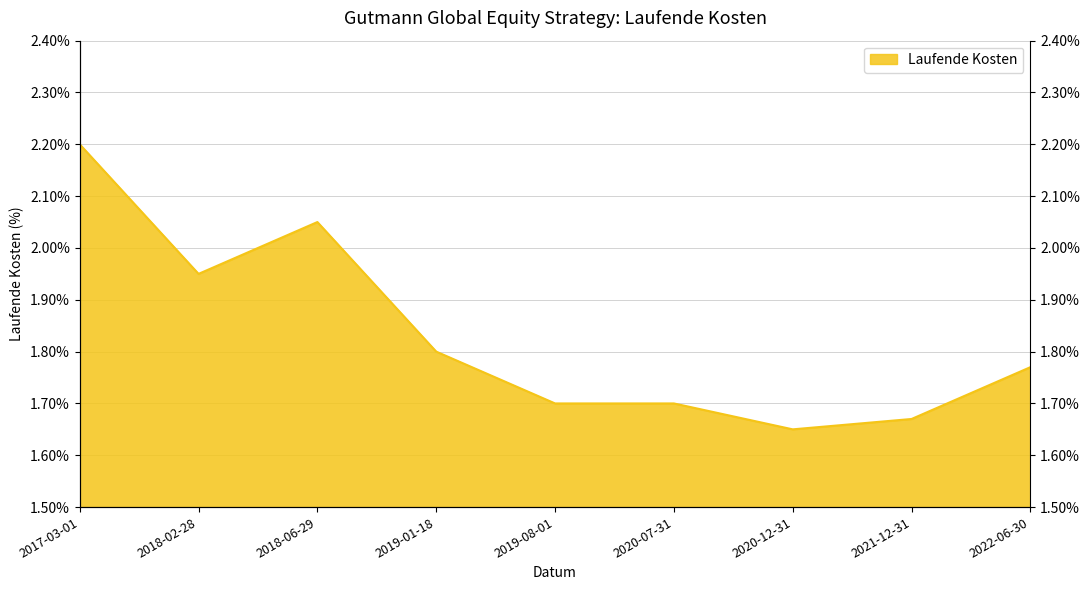

What is the ratio of the value at 2018-06-29 to the value at 2019-01-18?

1.1